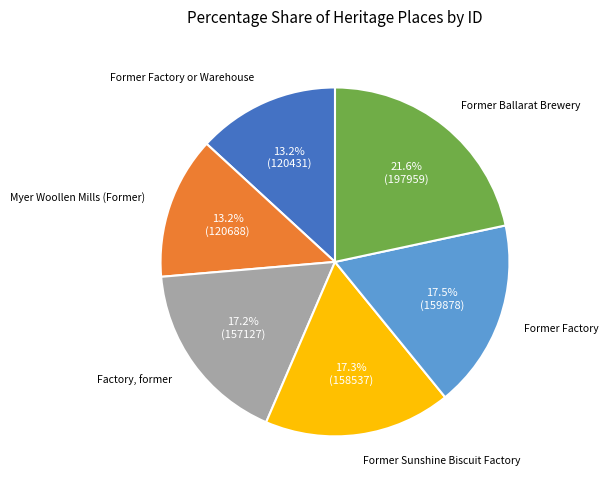

Is there a majority slice in this chart?

No